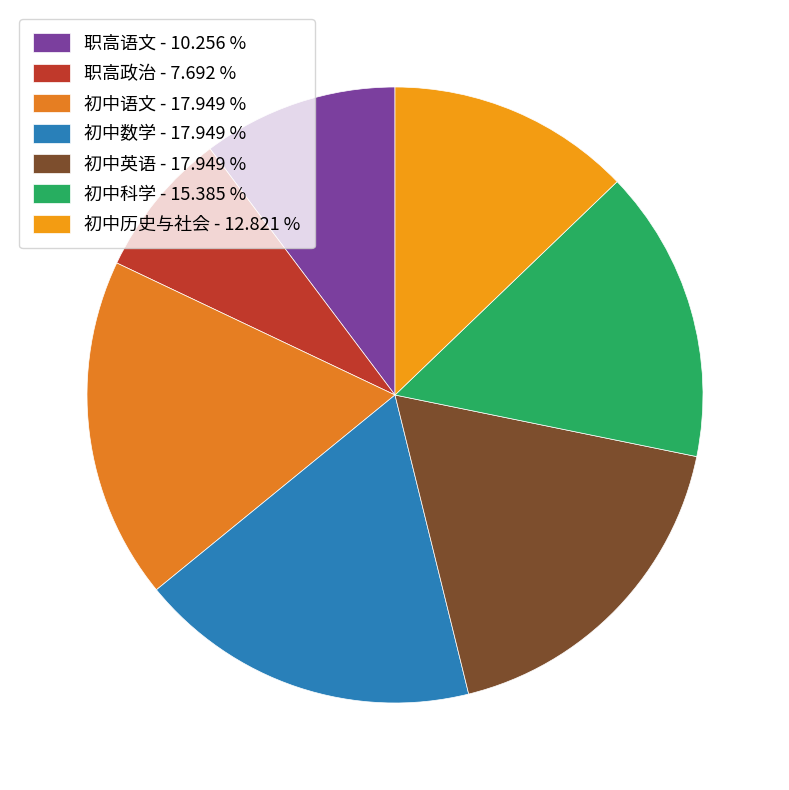

Does 初中数学 account for over 50% of the chart?

No